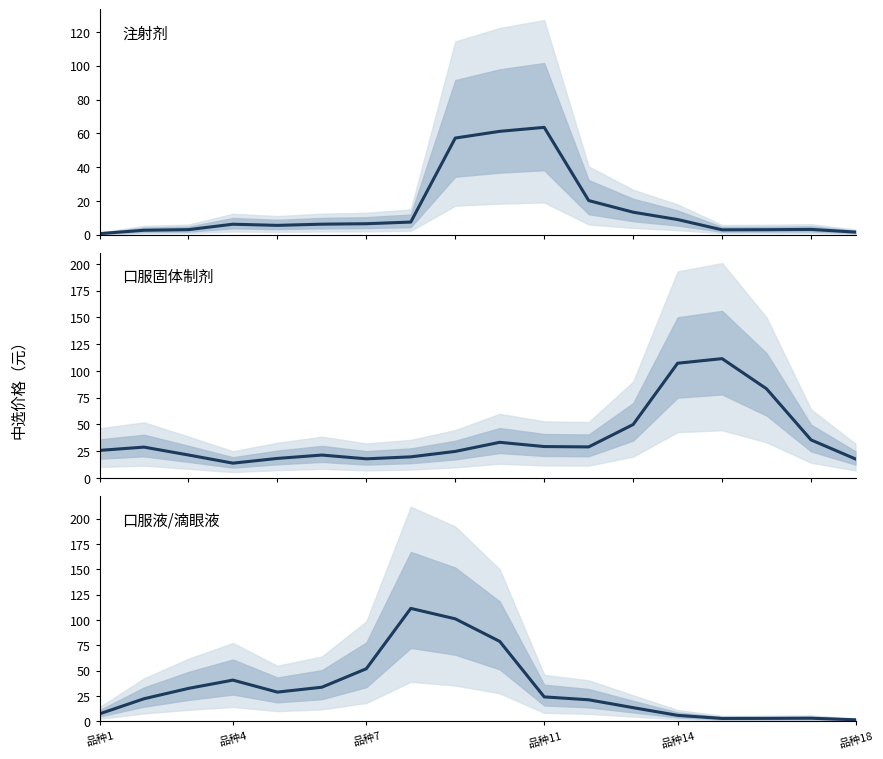

True or false: 口服液/滴眼液 and 注射剂 intersect in this chart.

True